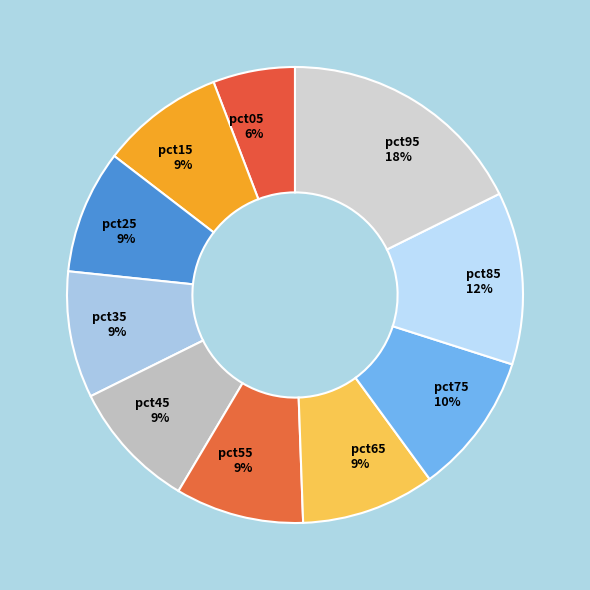

How many segments does this pie chart have?

10